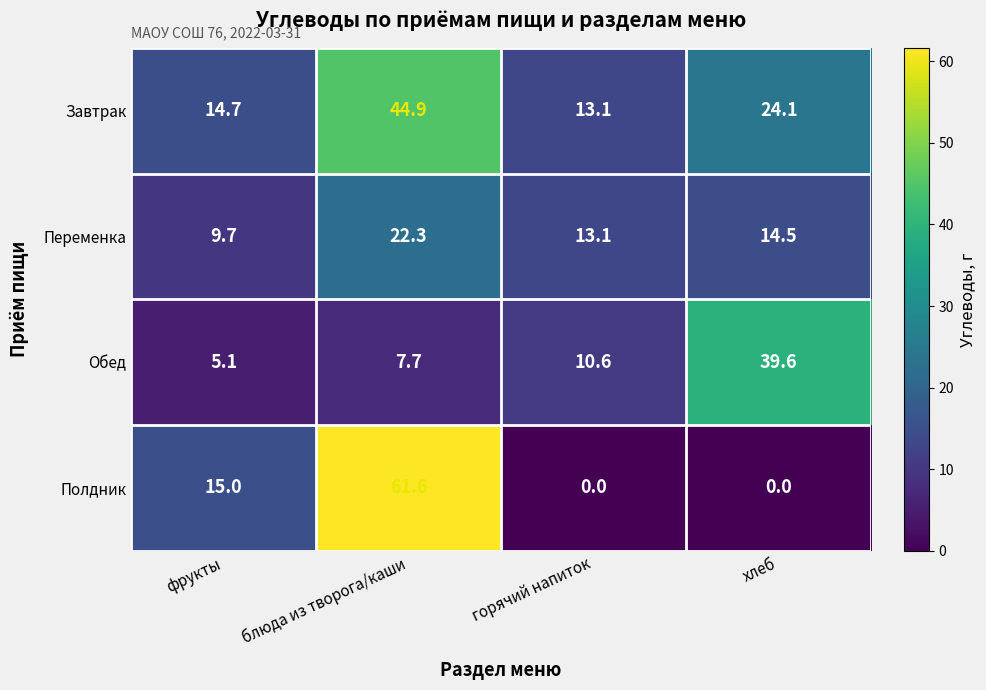

How many data points does each series have?

4